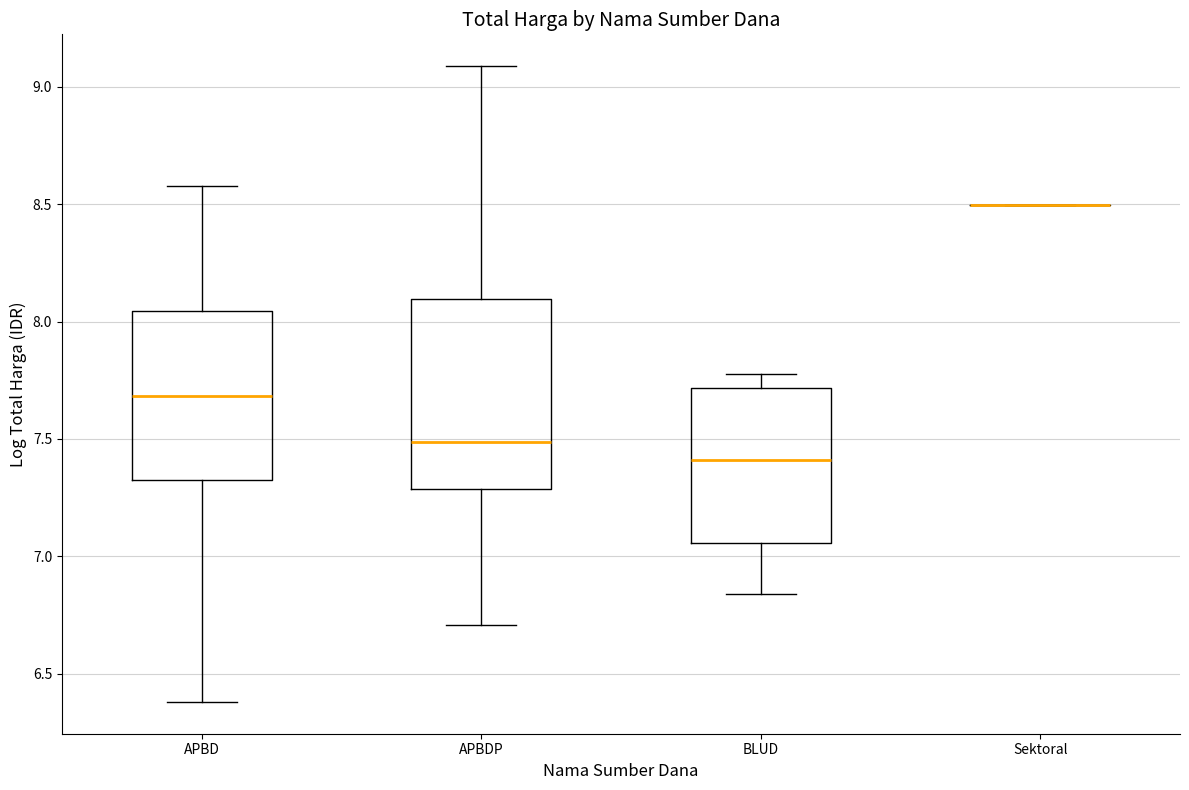

Comparing the boxes themselves (not the whiskers), which one is the tallest?

APBDP